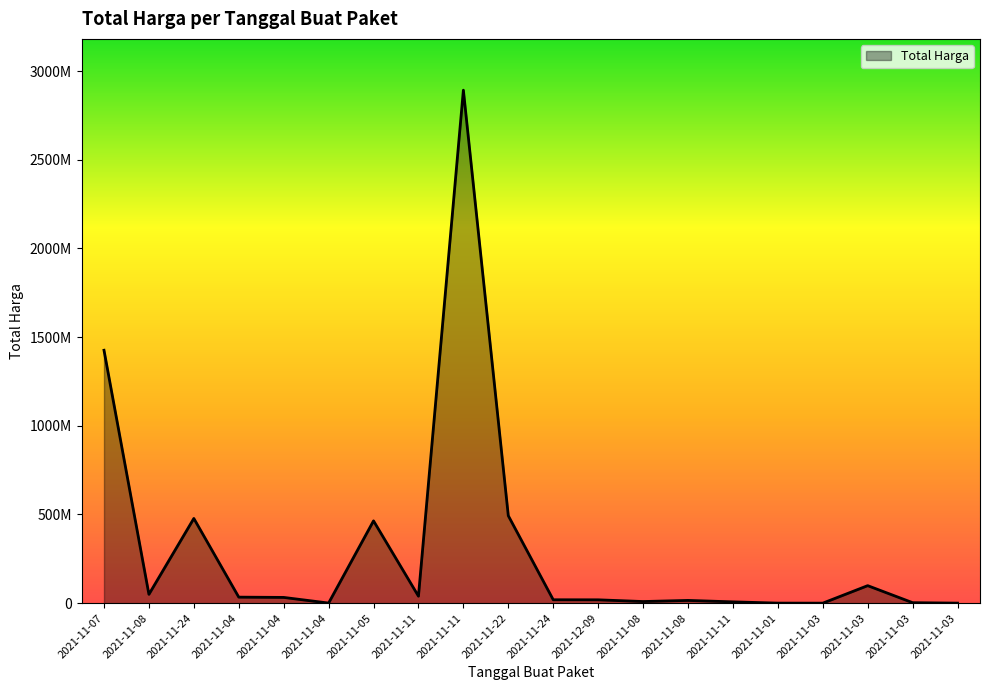

List the labels in order of value, largest first.

2021-11-11, 2021-11-07, 2021-11-22, 2021-11-24, 2021-11-05, 2021-11-03, 2021-11-08, 2021-11-11, 2021-11-04, 2021-11-04, 2021-11-24, 2021-12-09, 2021-11-08, 2021-11-08, 2021-11-11, 2021-11-03, 2021-11-04, 2021-11-01, 2021-11-03, 2021-11-03